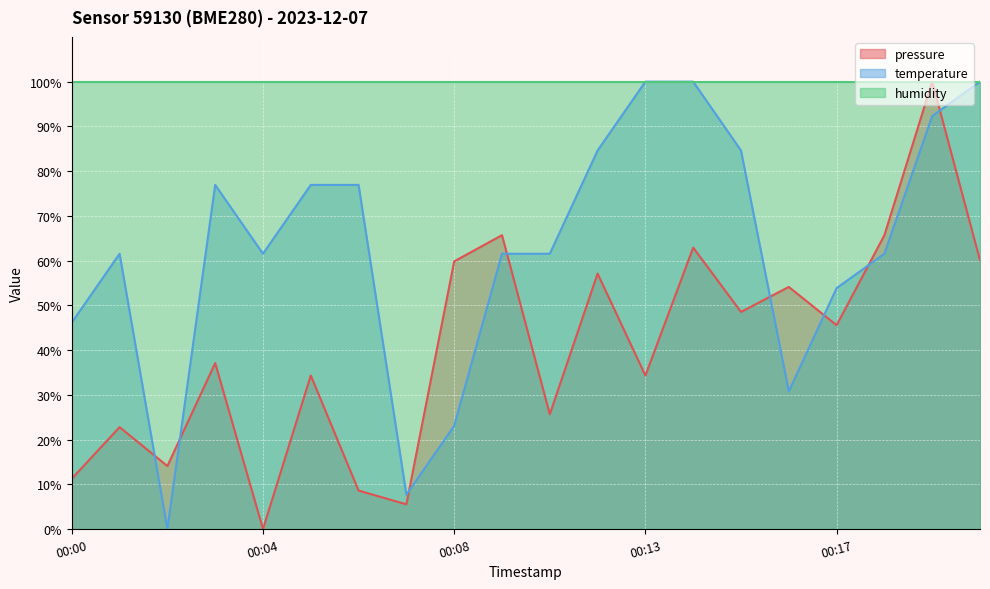

Rank the categories by temperature value from lowest to highest.

00:02, 00:07, 00:08, 00:16, 00:00, 00:17, 00:01, 00:04, 00:10, 00:11, 00:18, 00:03, 00:05, 00:06, 00:12, 00:15, 00:19, 00:13, 00:14, 00:20